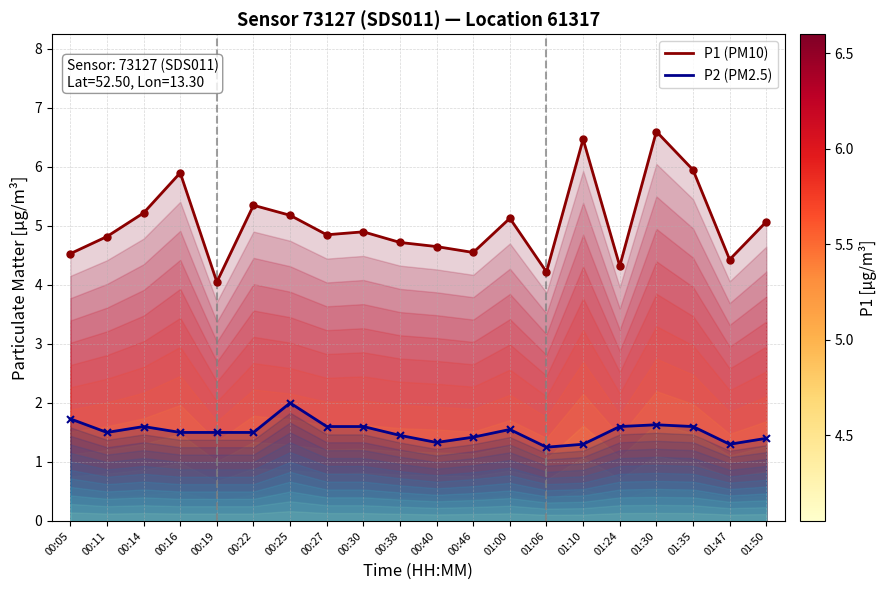

Is the value of P1 (PM10) at 00:40 greater than the value of P2 (PM2.5) at 00:38?

Yes